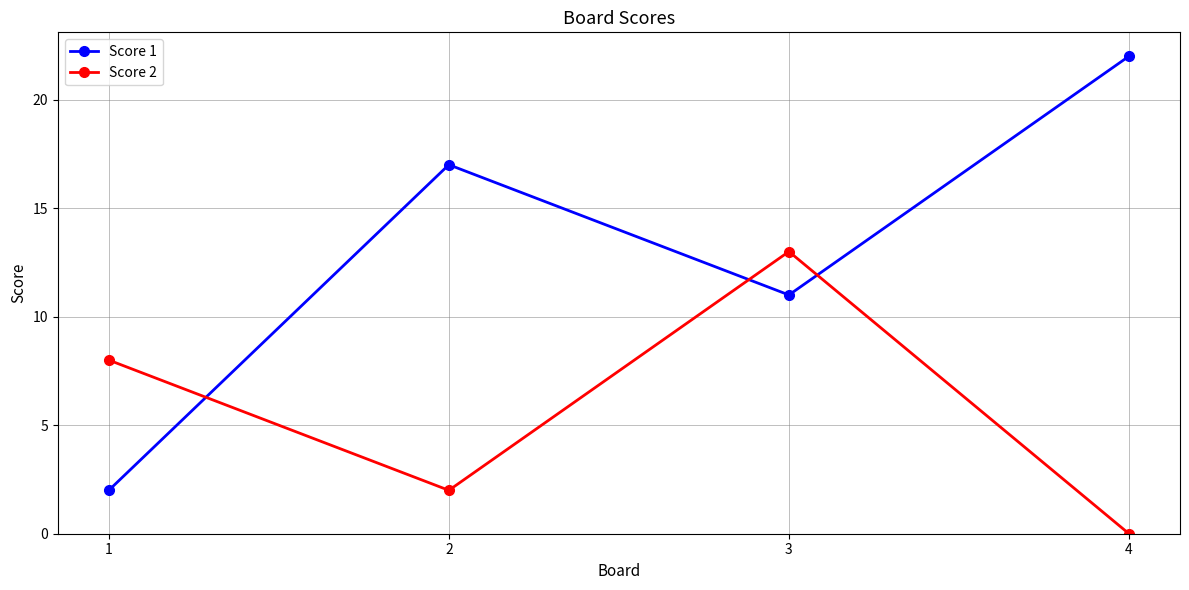

How many intersections are there between Score 2 and Score 1?

3